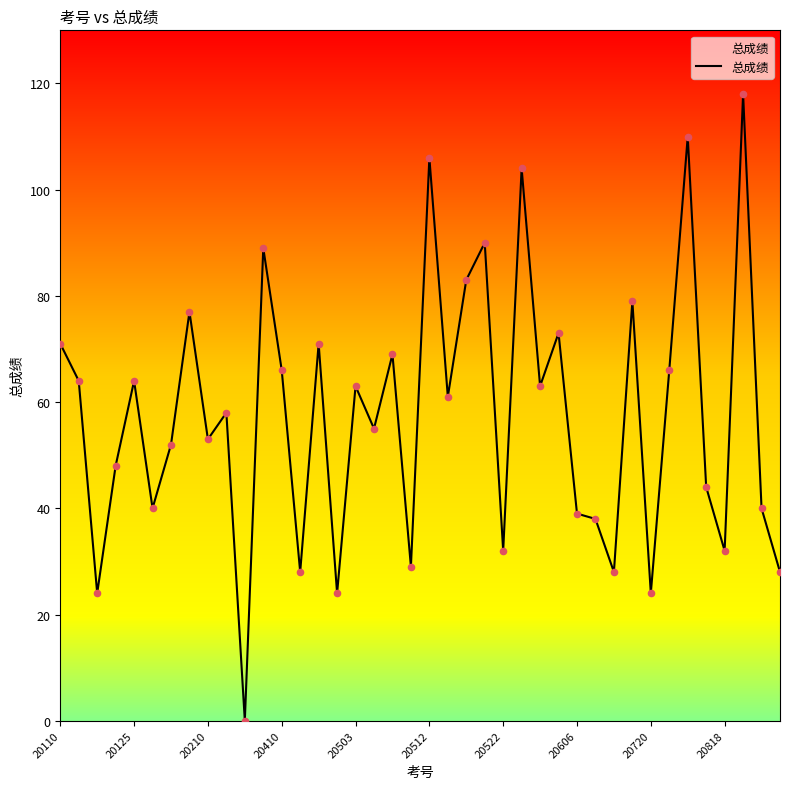

What is the maximum value shown in the chart?

118